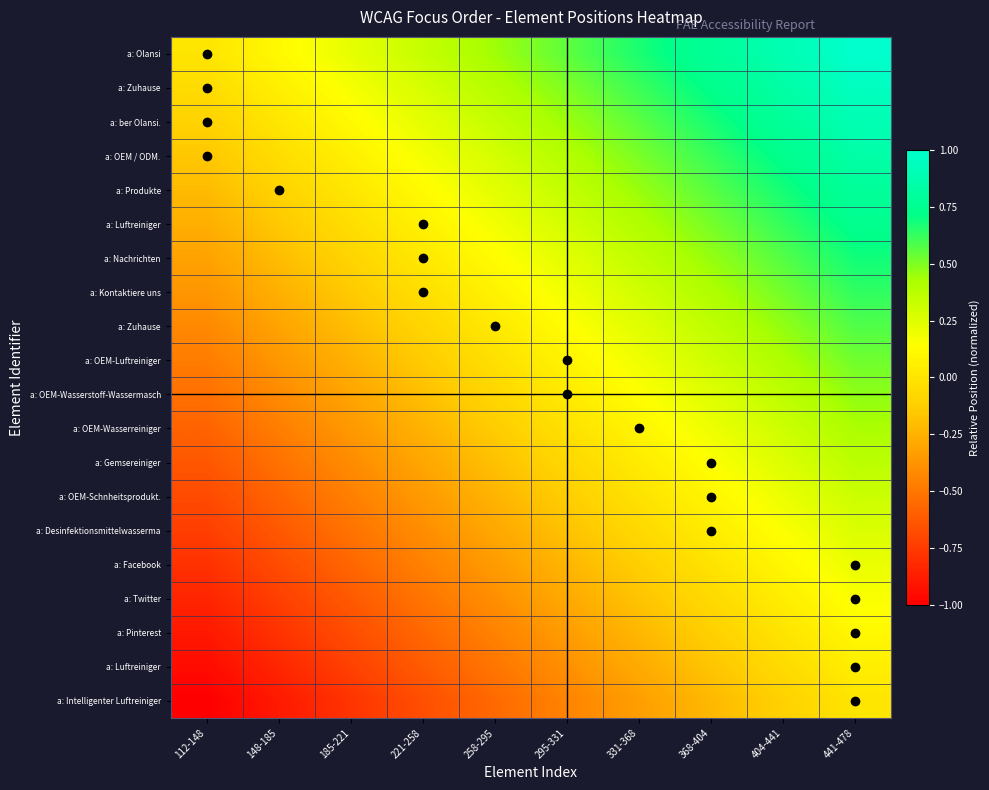

Between 404-441 and 368-404, which is larger?

404-441